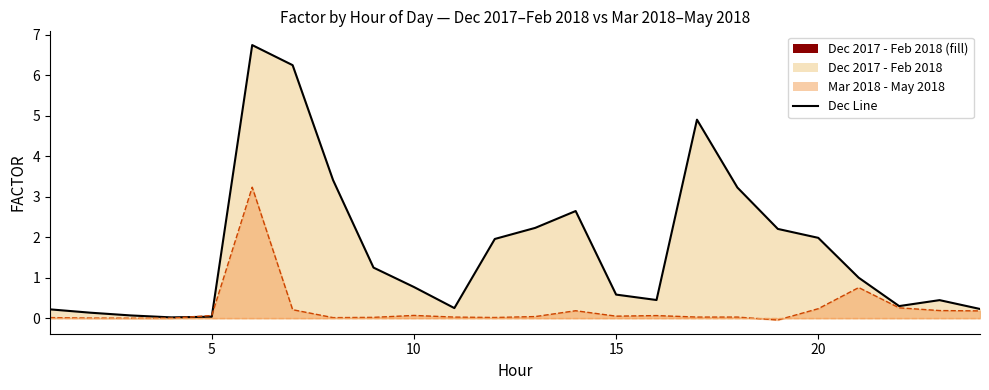

True or false: Dec 2017 - Feb 2018 Line and Mar 2018 - May 2018 Line cross at least once.

True